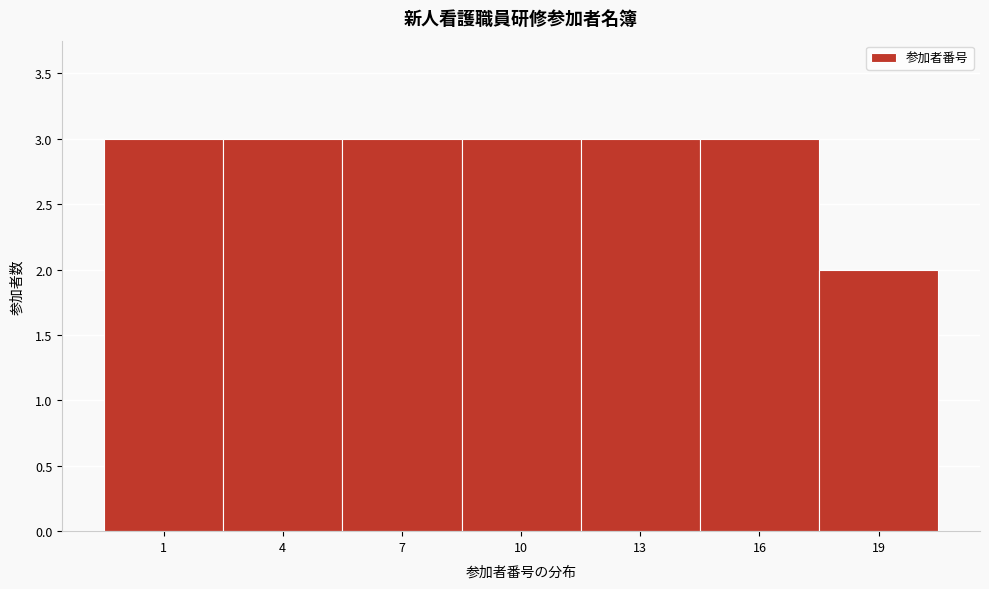

Reading right to left, list all the values displayed in this chart.

19=2	16=3	13=3	10=3	7=3	4=3	1=3